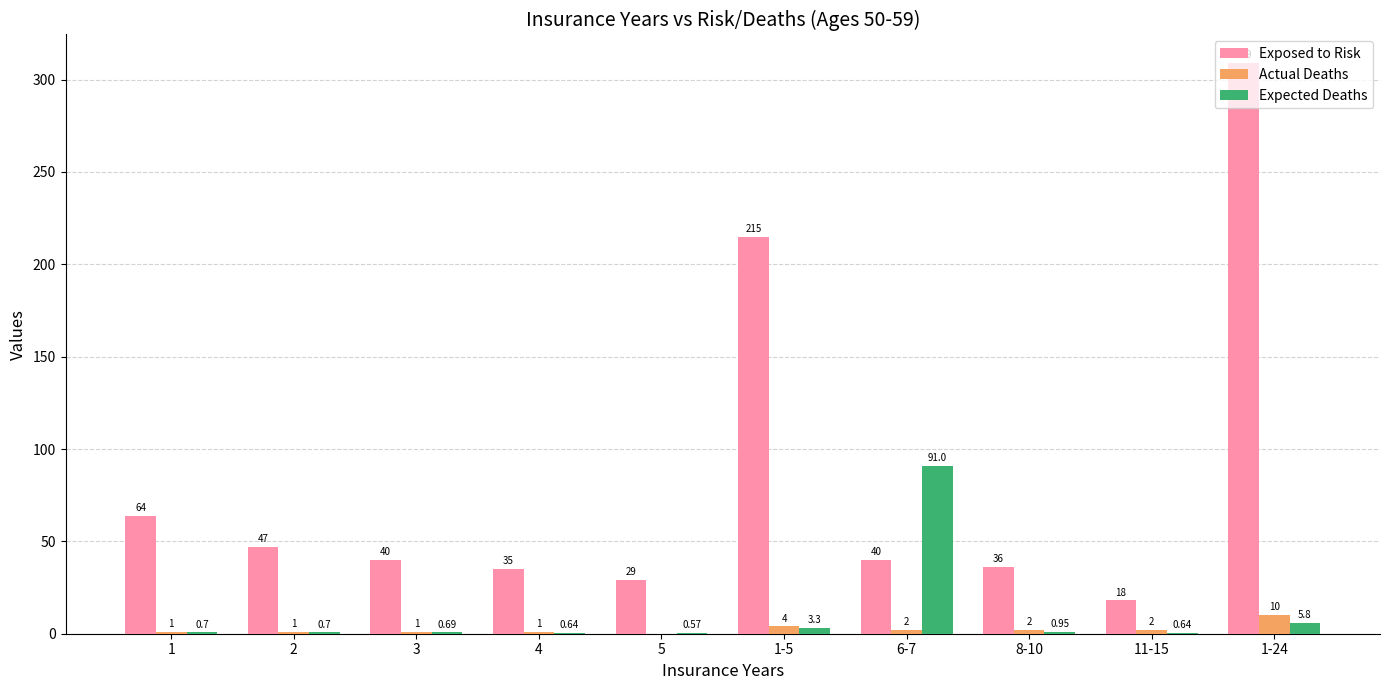

What is the difference between the Expected Deaths values at 1-5 and 11-15?

2.7